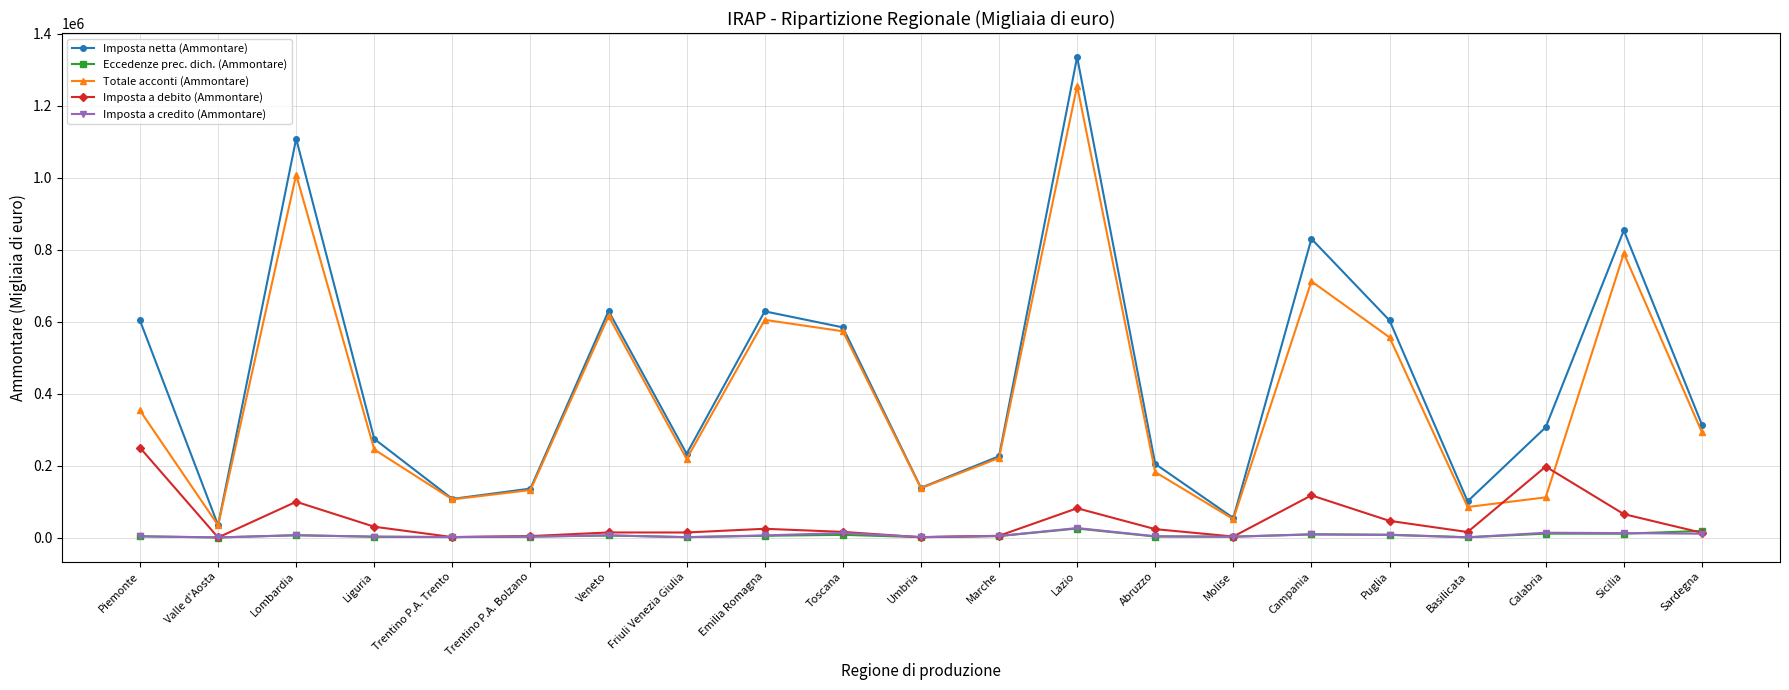

Where is the first local maximum for Totale acconti (Ammontare)?

Lombardia